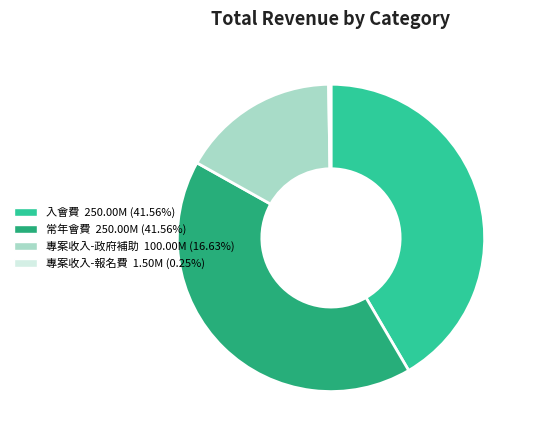

Is there any slice that represents more than half of the pie?

No